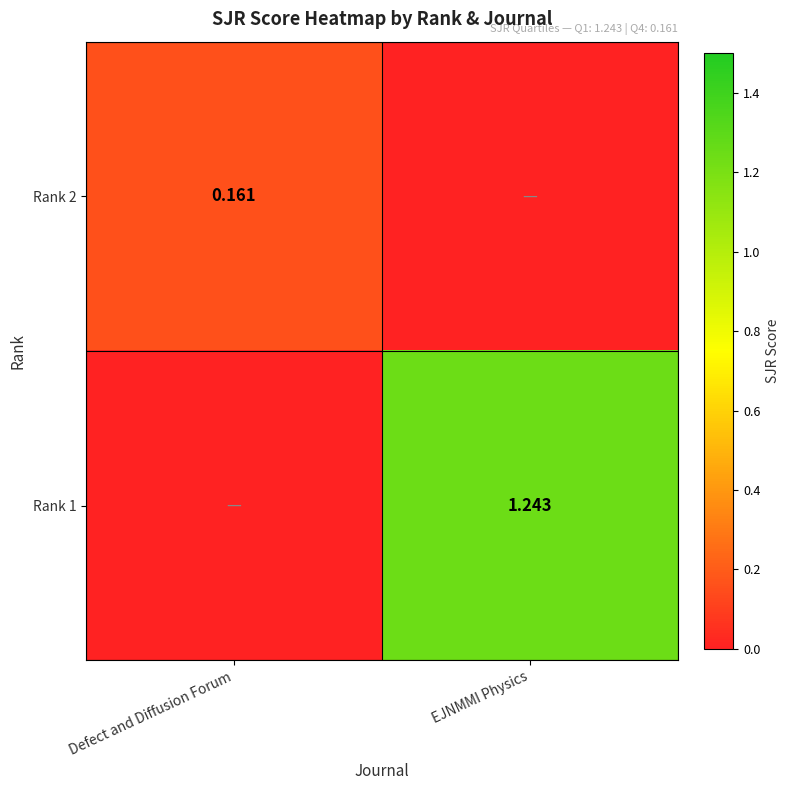

What value does the Rank 1 series have at EJNMMI Physics?

1.2